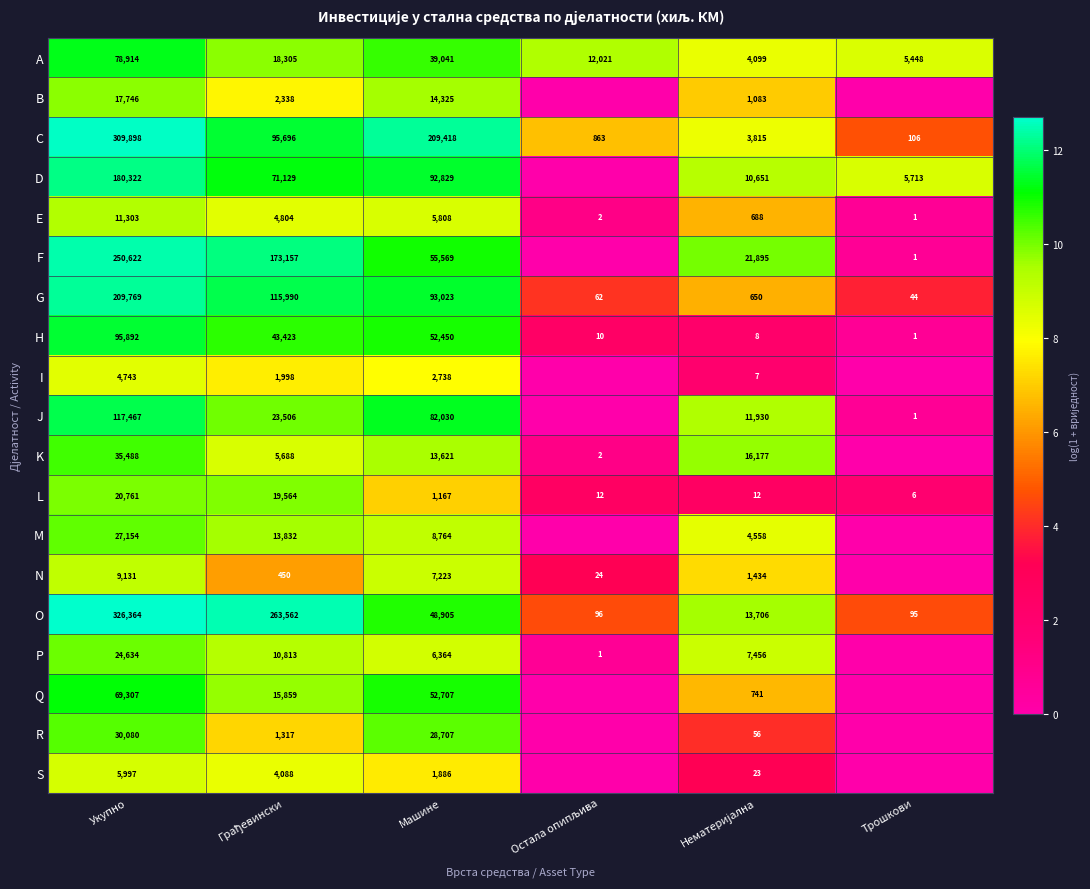

The value of C at Трошкови is 106. True or false?

True